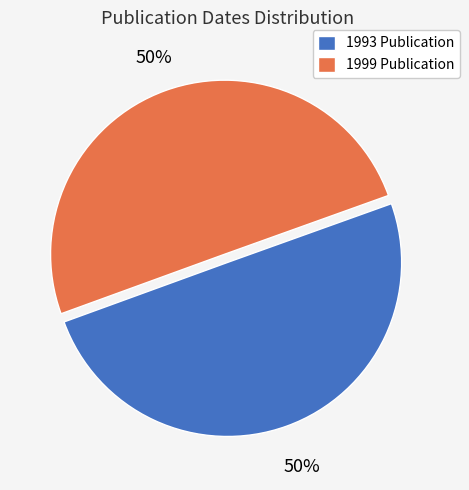

Count the number of slices in the pie.

2